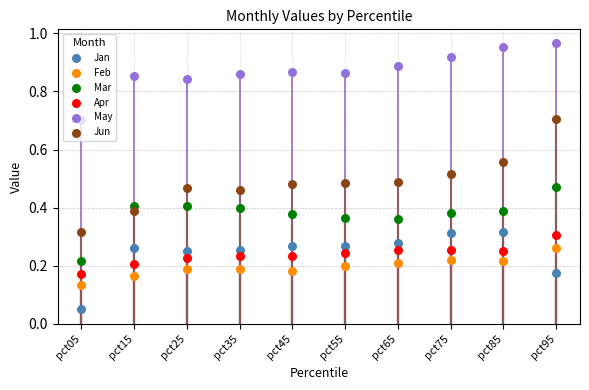

Which series contains the lowest Y value?

Jan